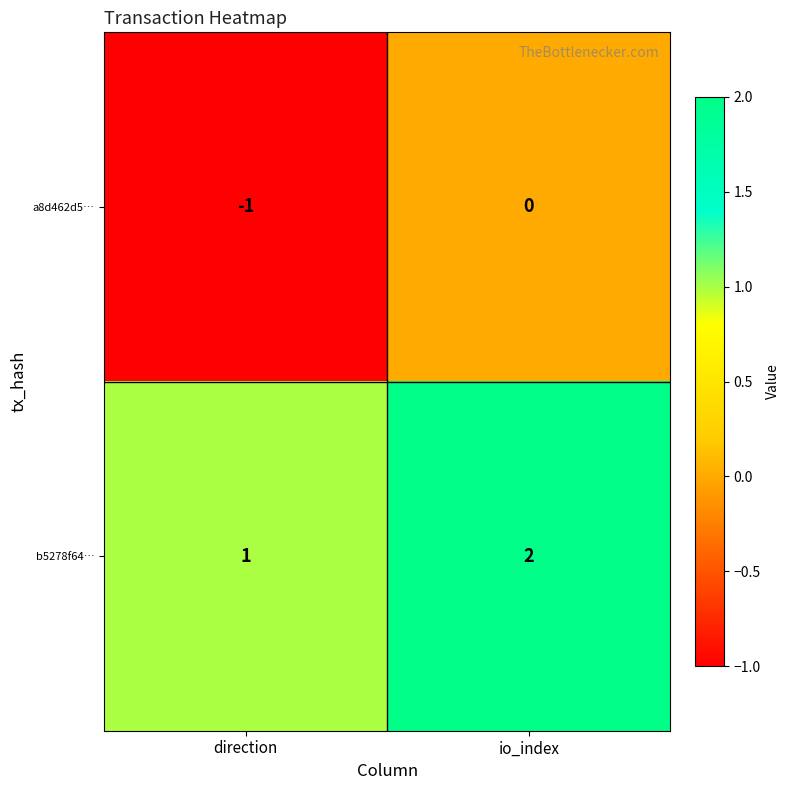

List the series in order of their peak value, lowest first.

a8d462d5…, b5278f64…